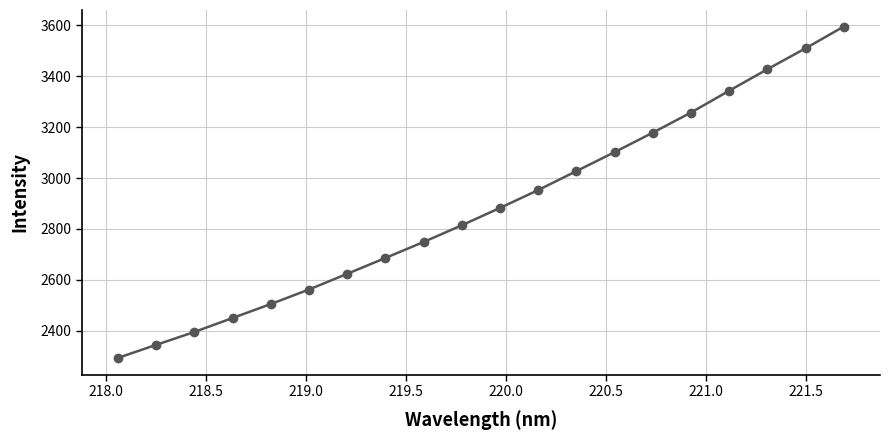

What is the difference between the maximum and second lowest values?

1250.3